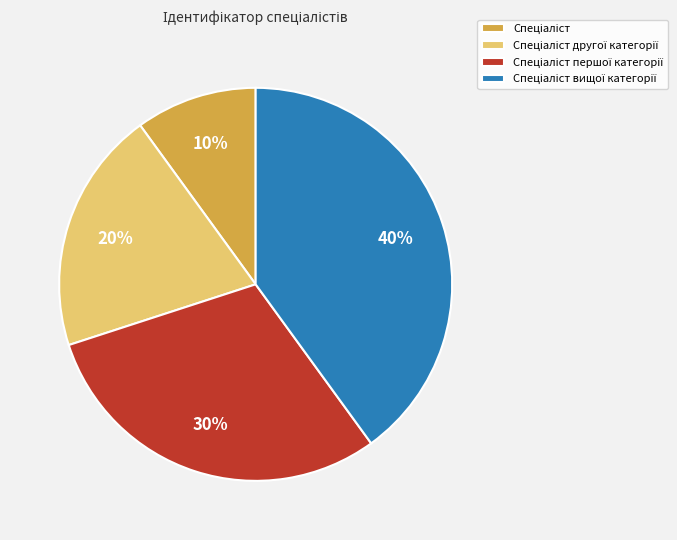

How many slices are in this pie chart?

4